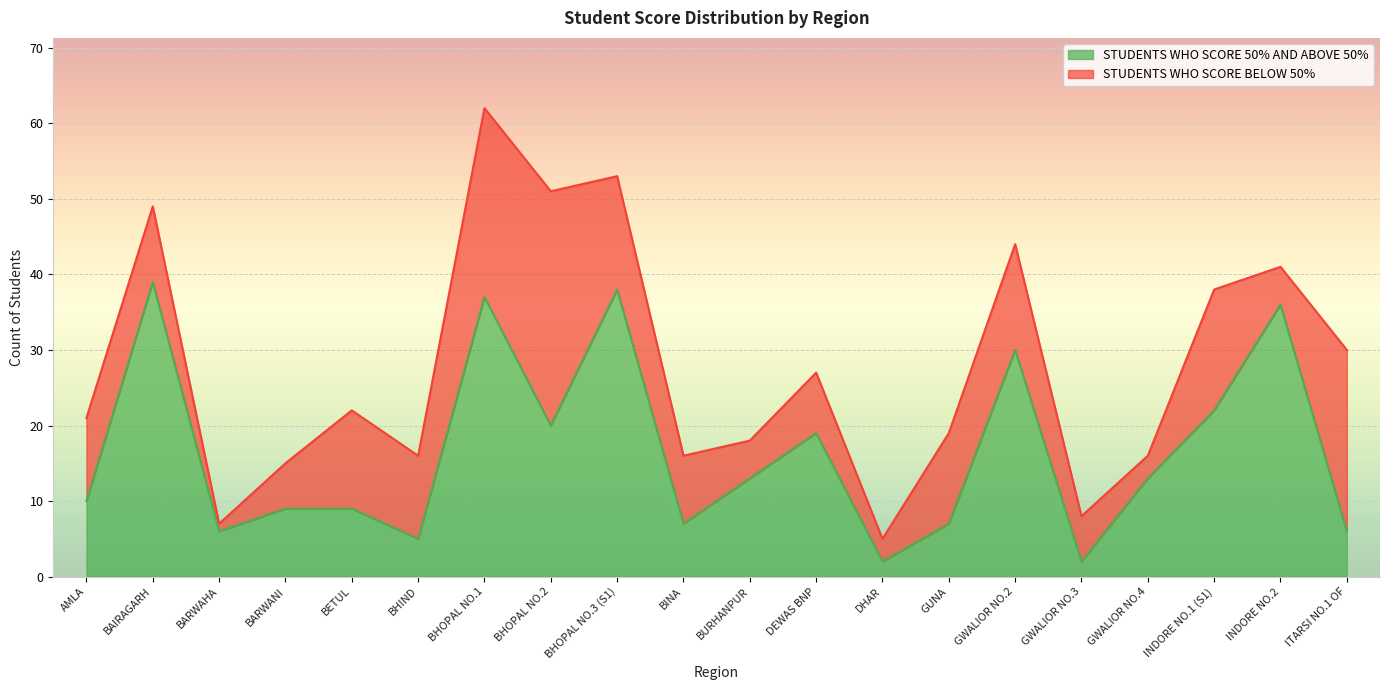

What is the value of the 13th point from the left?

2